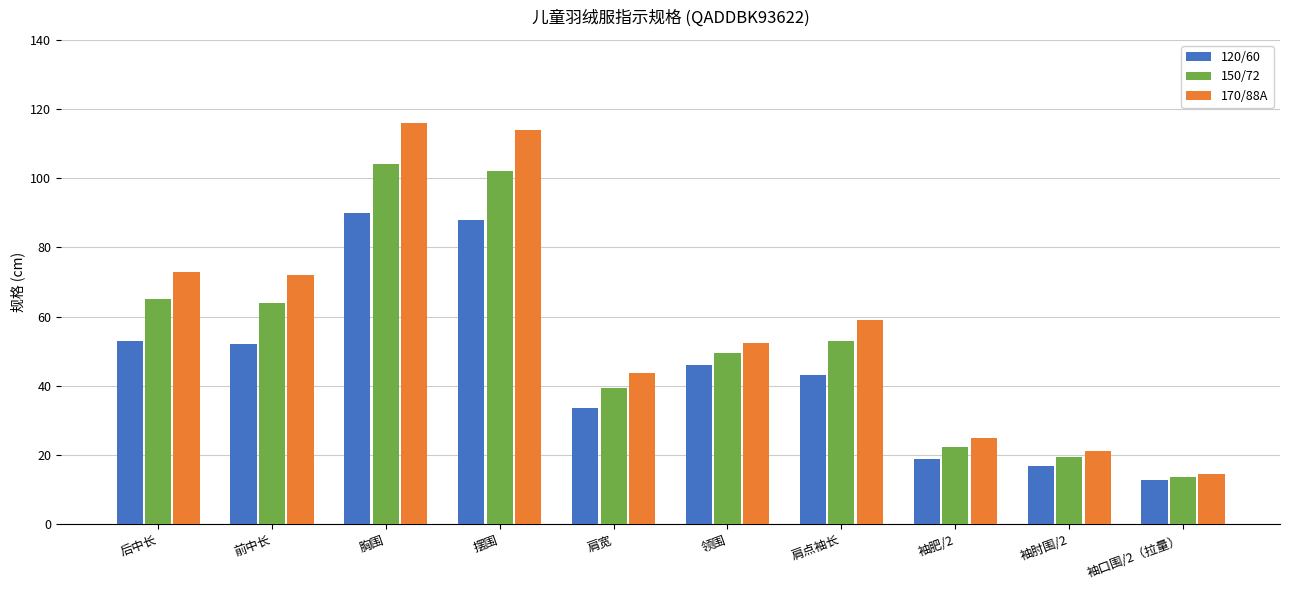

What is the total value across all series at 胸围?

310.0